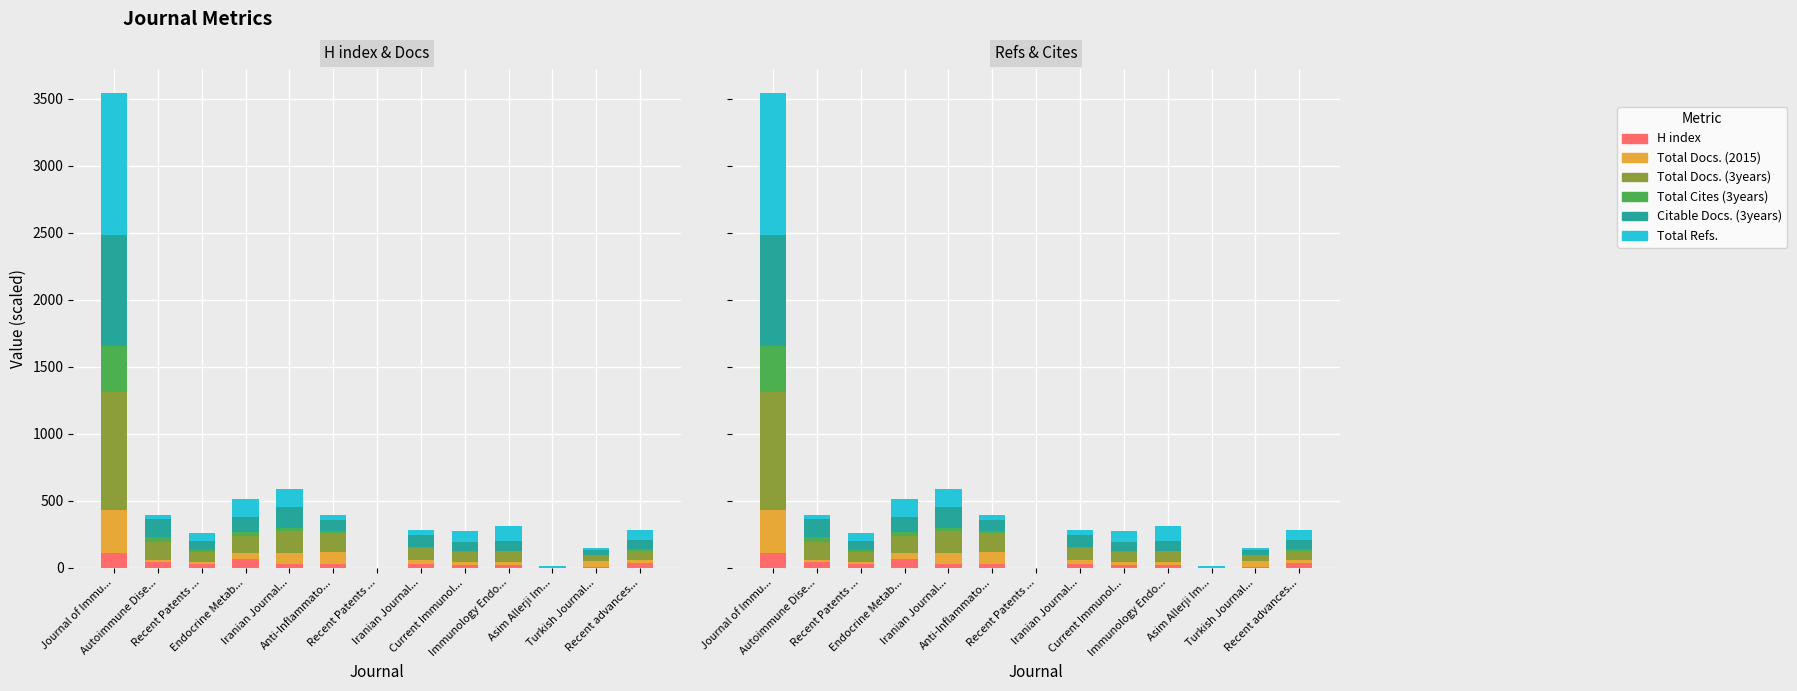

Rank the series at Iranian Journal... from lowest to highest value.

Total Cites (3years), H index, Total Docs. (2015), Total Refs., Citable Docs. (3years), Total Docs. (3years)